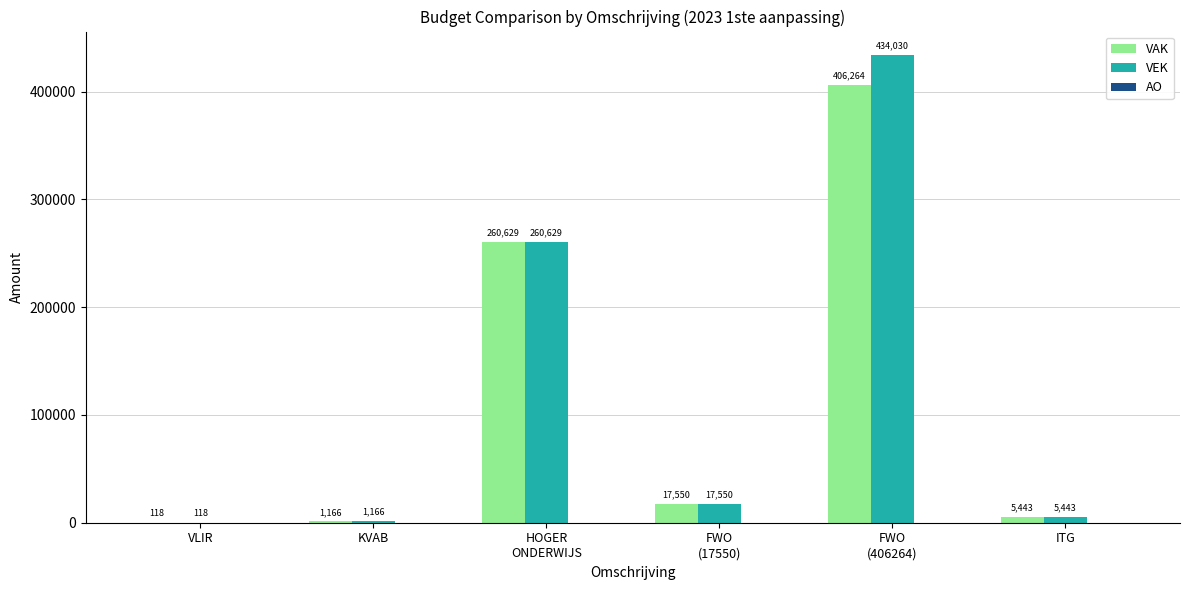

What is the maximum value shown in the chart?

434030